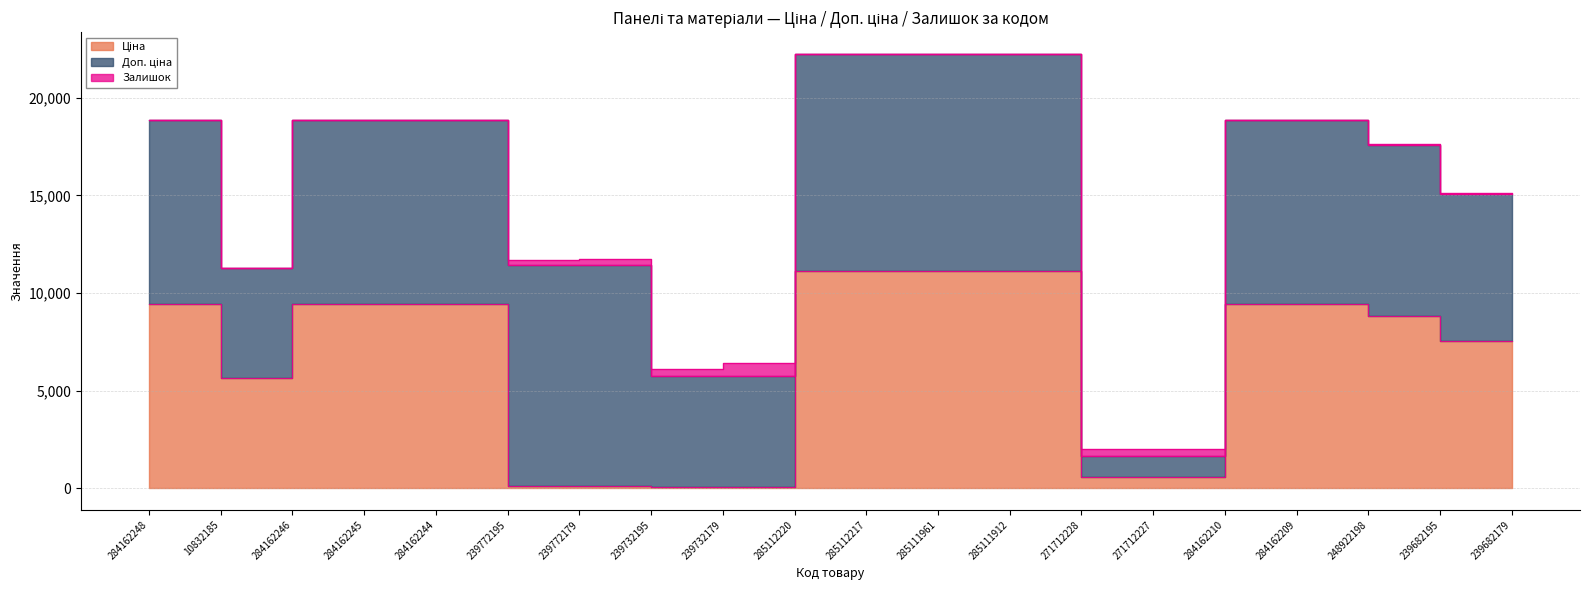

The Ціна series shows 56.7 at 239732179. True or false?

True